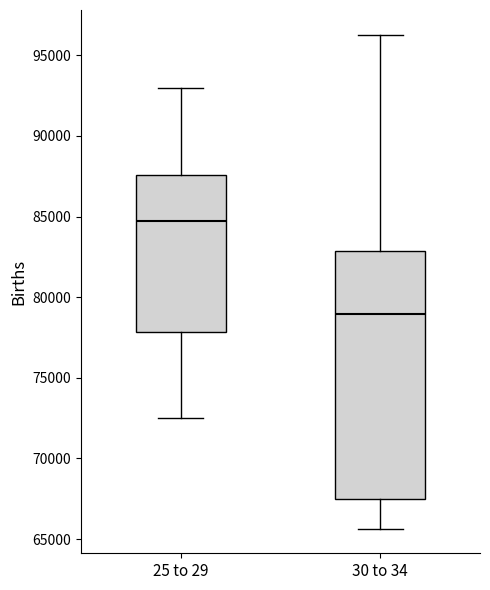

Where does the upper whisker of the box for 25 to 29 end on the y-axis? The values are not printed on the chart, so give them approximately, as read against the axis.

93000